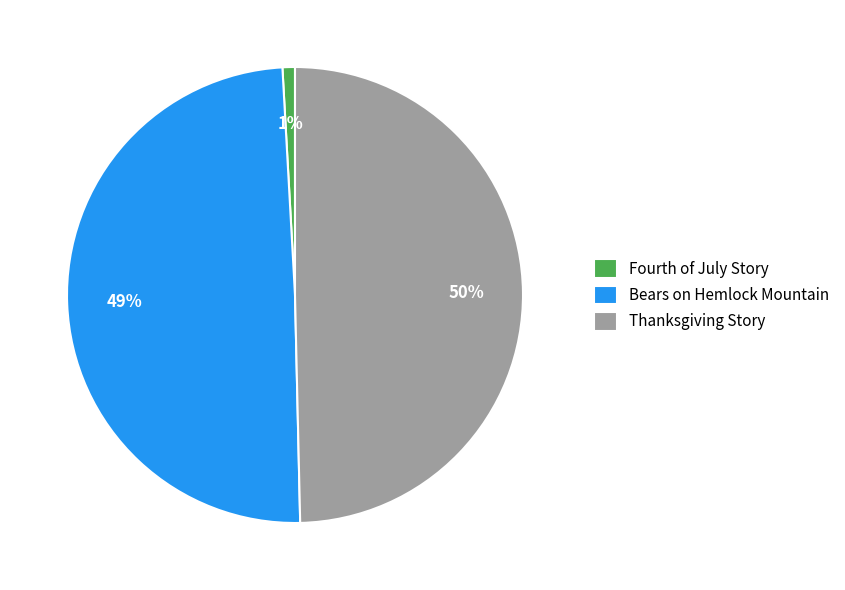

Which category has the smallest portion of the pie?

Fourth of July Story